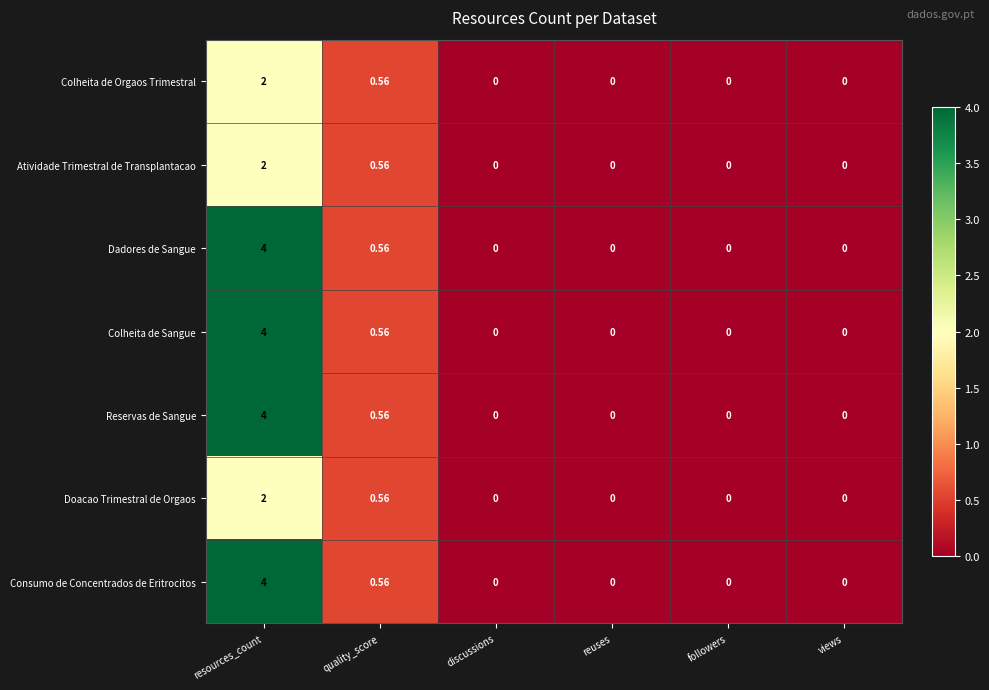

At which category does the chart reach its peak across all series?

resources_count